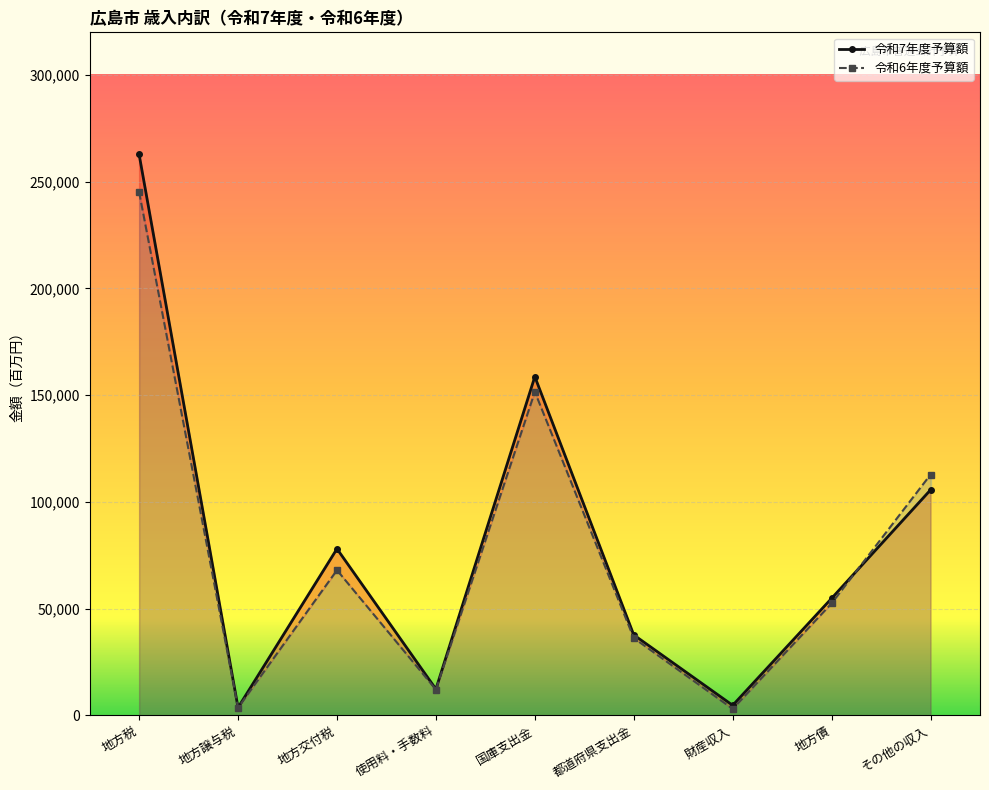

True or false: 令和7年度予算額 has more than 2 interior local peaks.

False